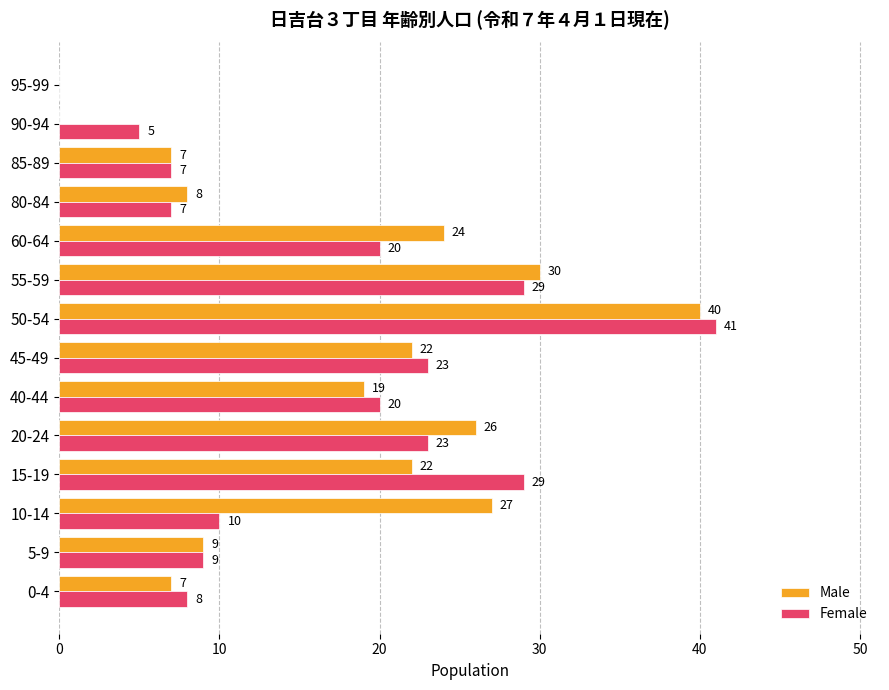

Count the number of data series in this chart.

2